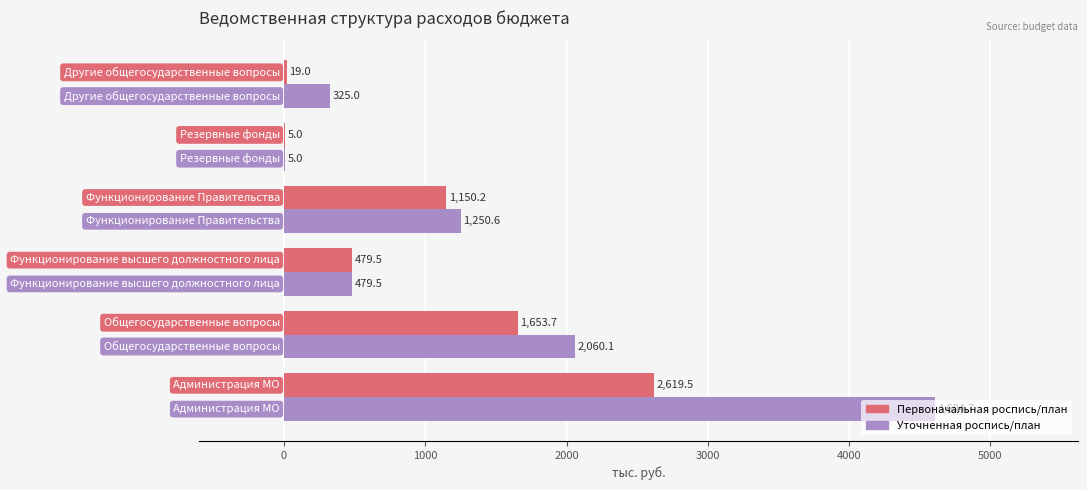

What is the sum of all Первоначальная роспись/план values?

5926.9